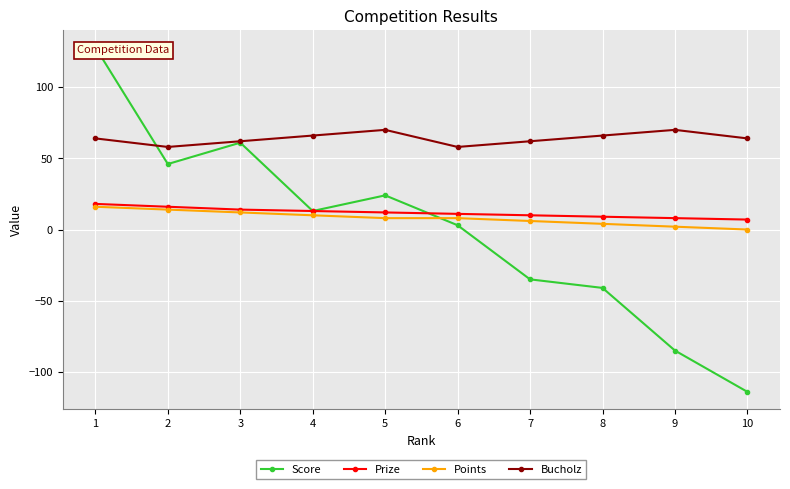

What is the value of the Bucholz point at the 2nd from the left?

58